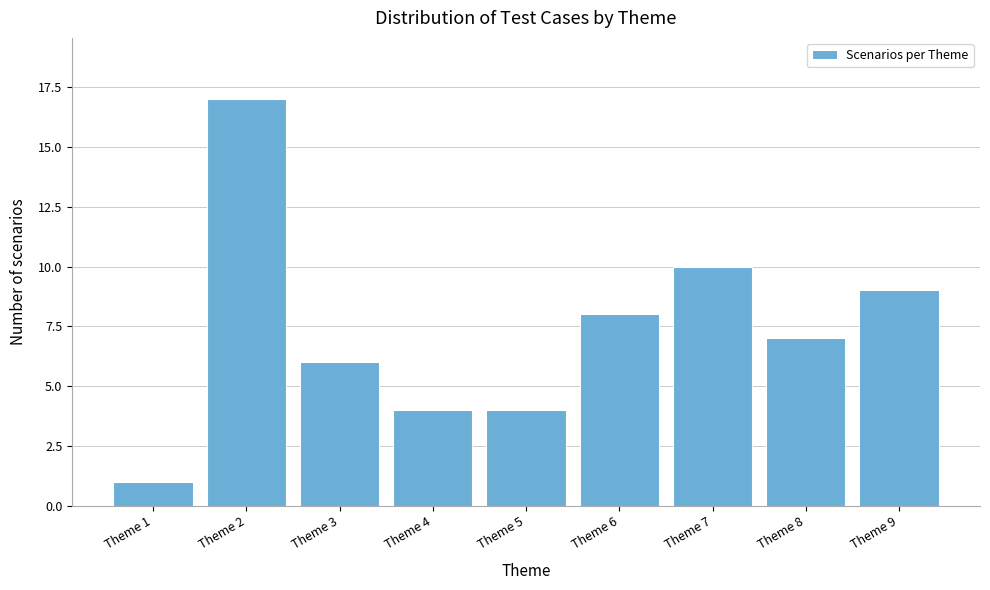

Reading left to right, what are all the values shown in this chart?

Theme 1=1	Theme 2=17	Theme 3=6	Theme 4=4	Theme 5=4	Theme 6=8	Theme 7=10	Theme 8=7	Theme 9=9